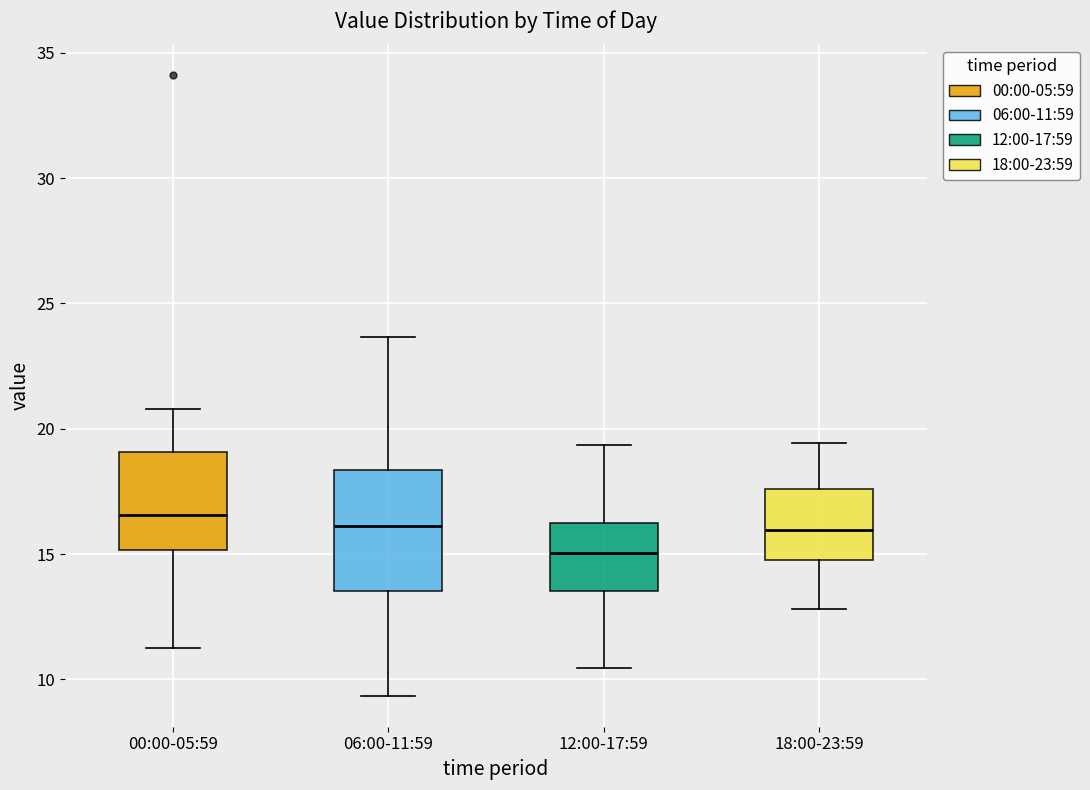

Which box has the lowest median line?

12:00-17:59